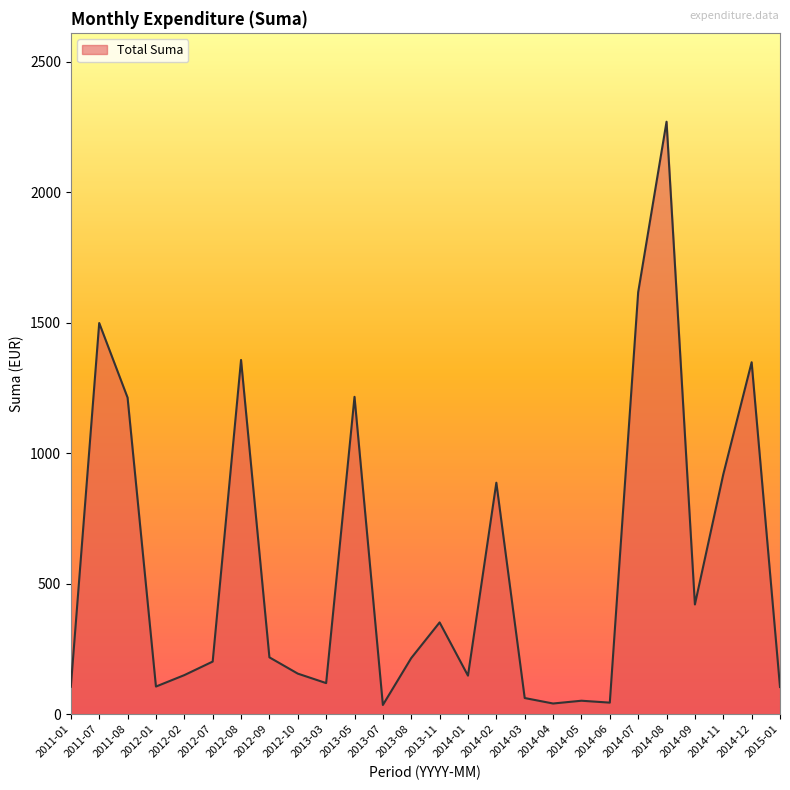

What is the change in value from 2012-01 to 2014-12?

+1243.0